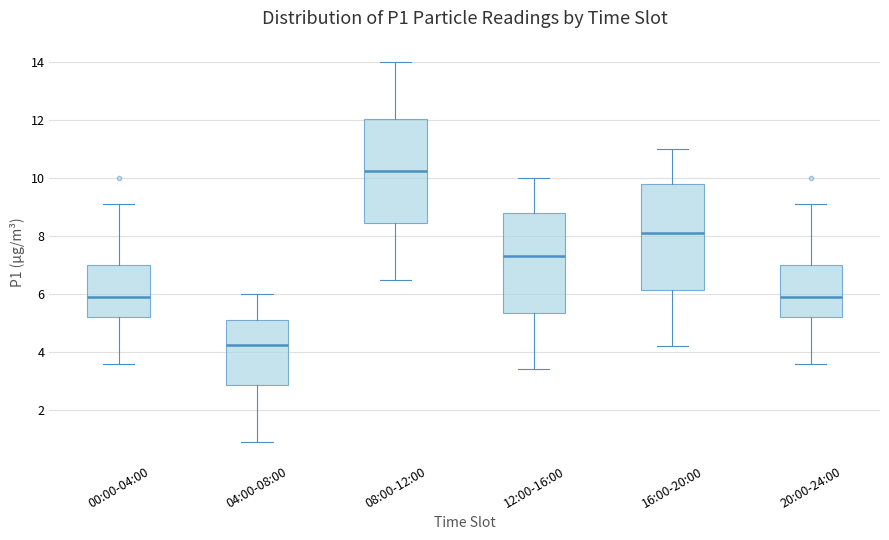

Where is the lower edge of the box for 00:00-04:00 on the y-axis? The values are not printed on the chart, so give them approximately, as read against the axis.

5.2